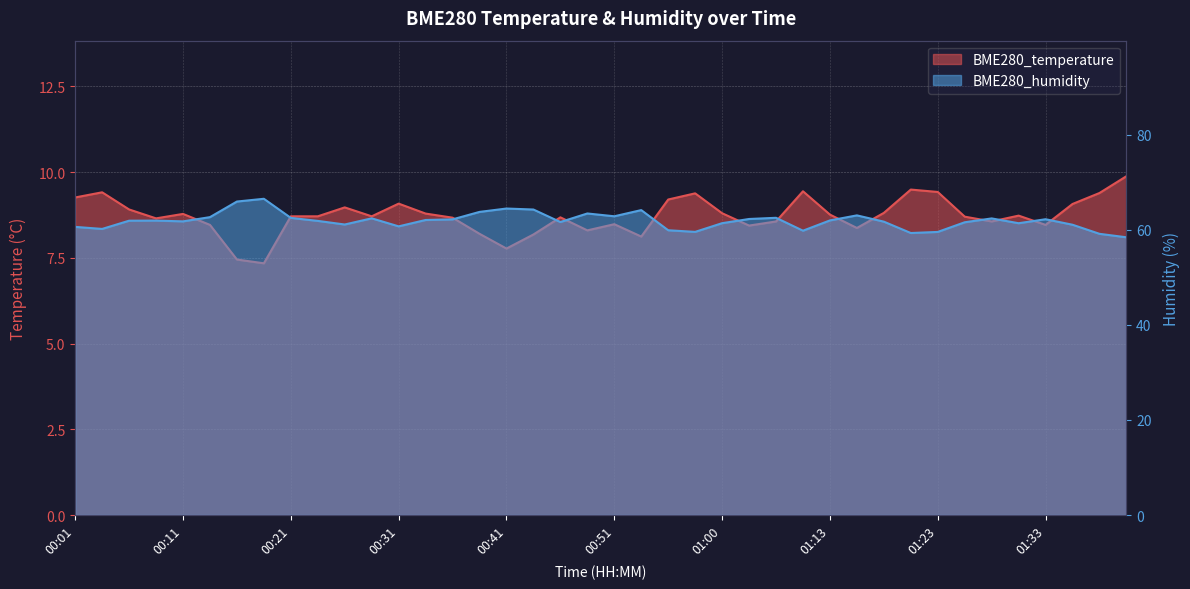

How many interior local peaks does the BME280_humidity series have?

10